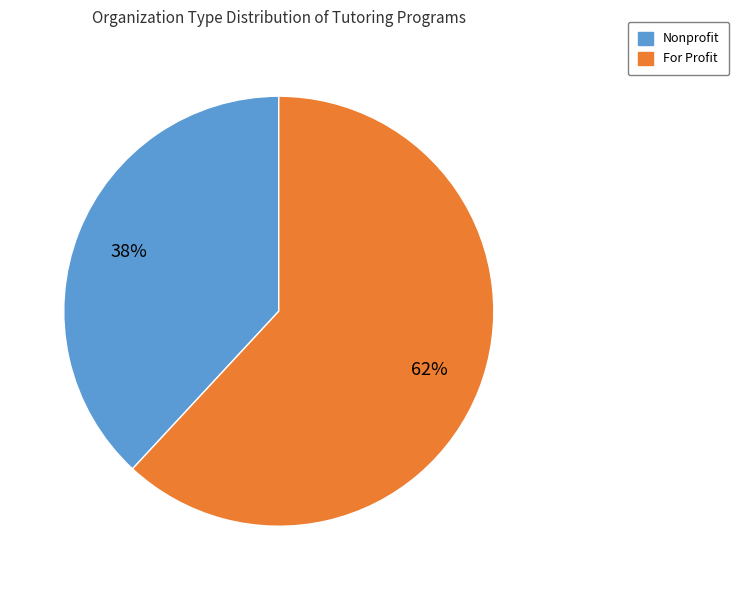

Which category has the smallest portion of the pie?

Nonprofit